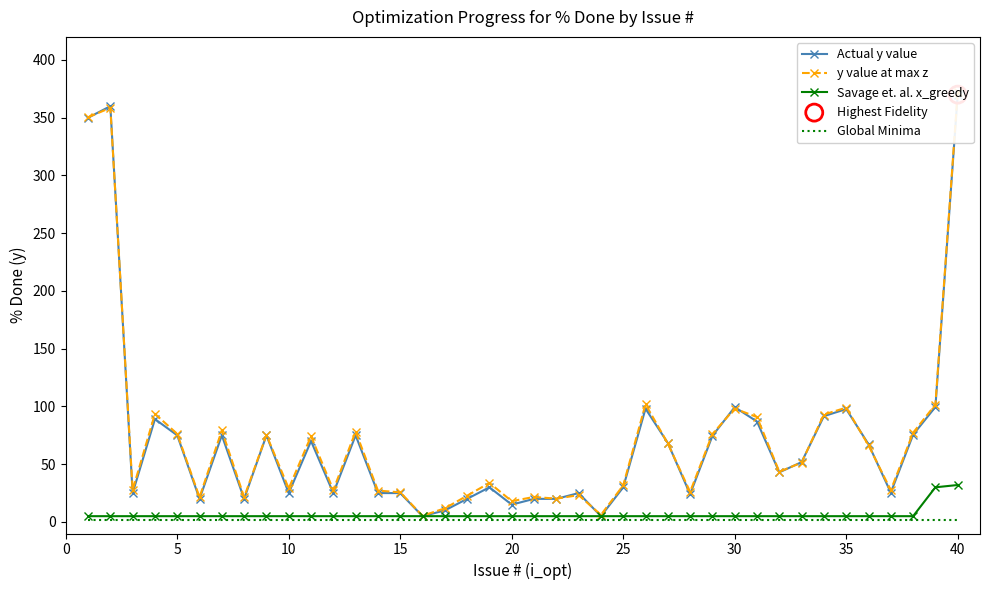

Which series contains the lowest Y value?

Global Minima